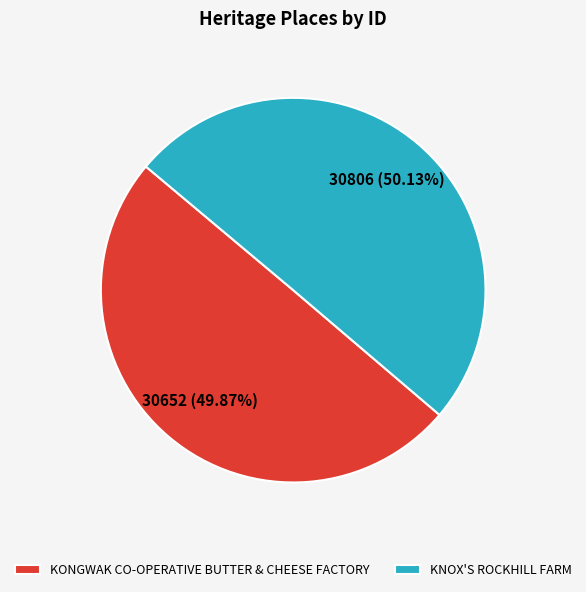

What percentage is the KNOX'S ROCKHILL FARM slice, to the nearest percent?

50%